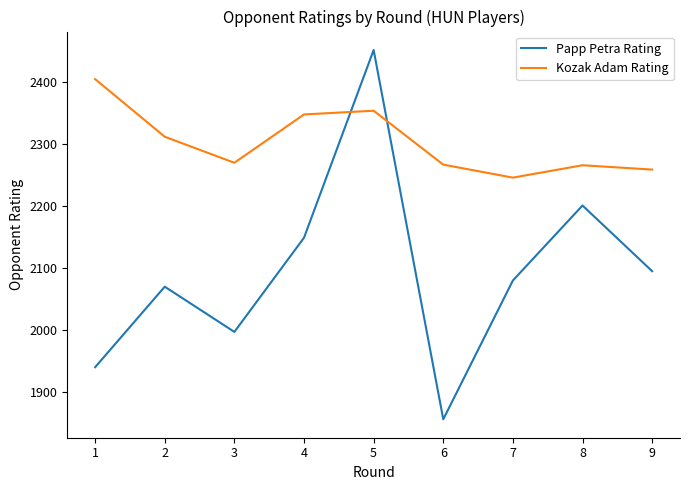

The Kozak Adam Rating series shows 4142 at 5. True or false?

False